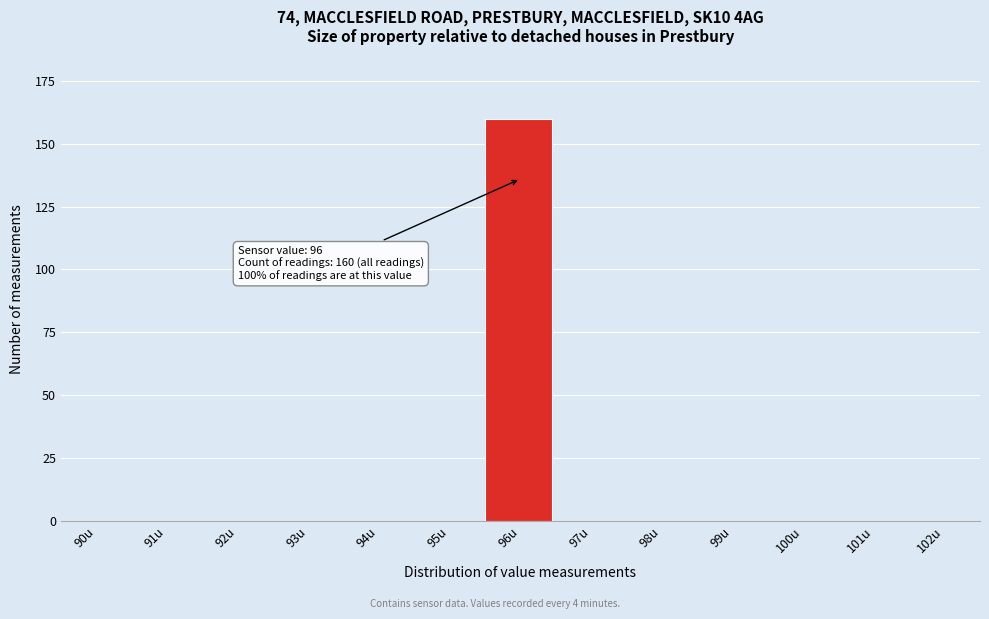

Reading left to right, what are all the values shown in this chart?

90u=0	91u=0	92u=0	93u=0	94u=0	95u=0	96u=160	97u=0	98u=0	99u=0	100u=0	101u=0	102u=0